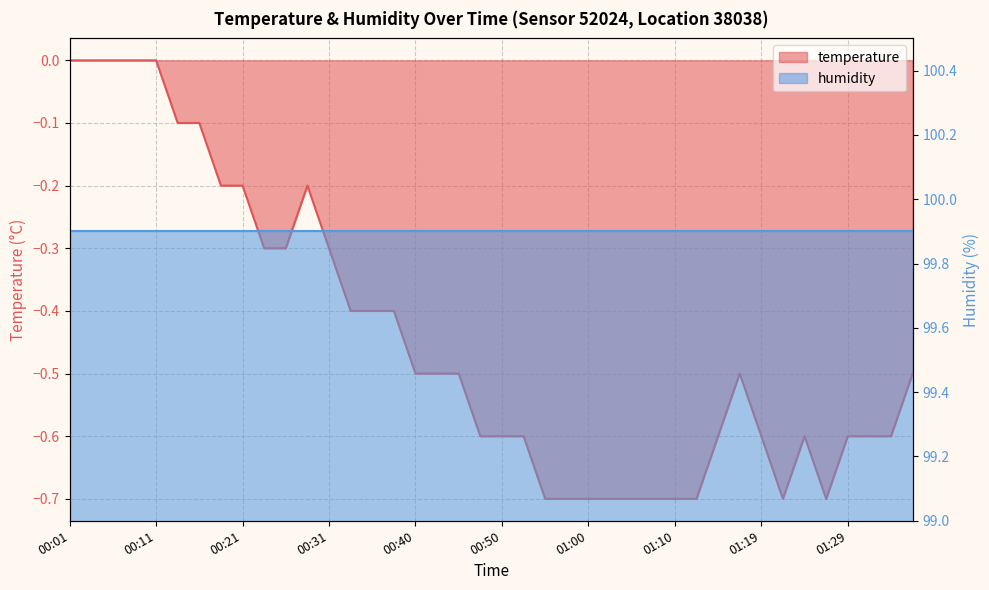

Where is the data nearest to the value 0?

00:01